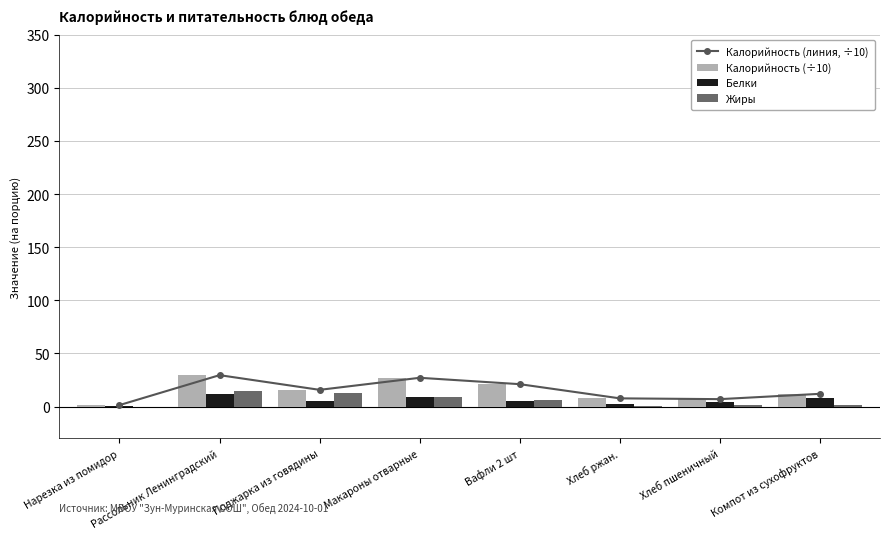

Which has a higher value, Хлеб пшеничный or Макароны отварные?

Макароны отварные